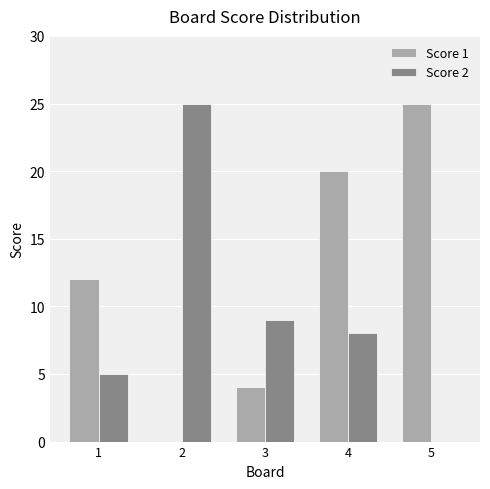

What is the maximum value shown in the chart?

25